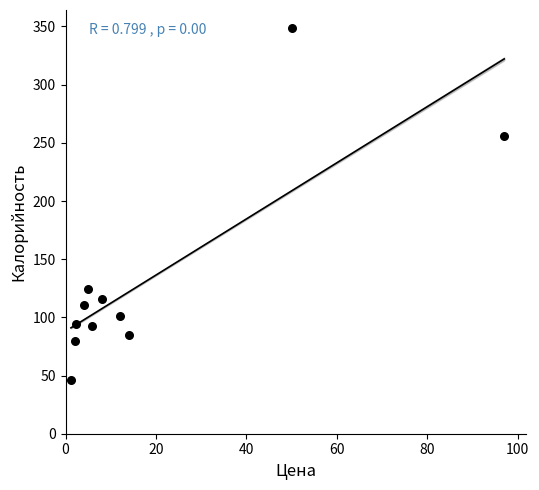

What is the average Y value?

132